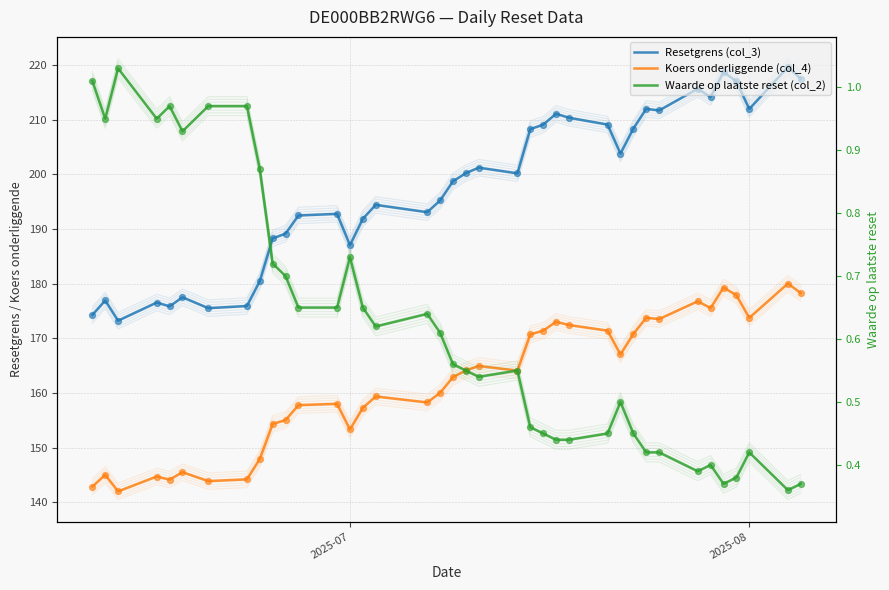

At how many categories does at least one series exceed 25?

38